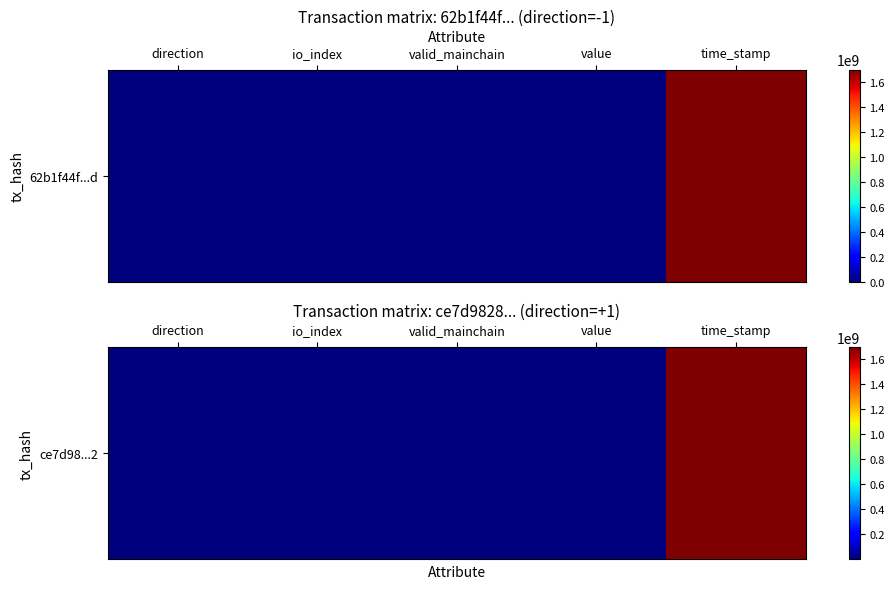

Where is the data nearest to the value 848579528?

io_index